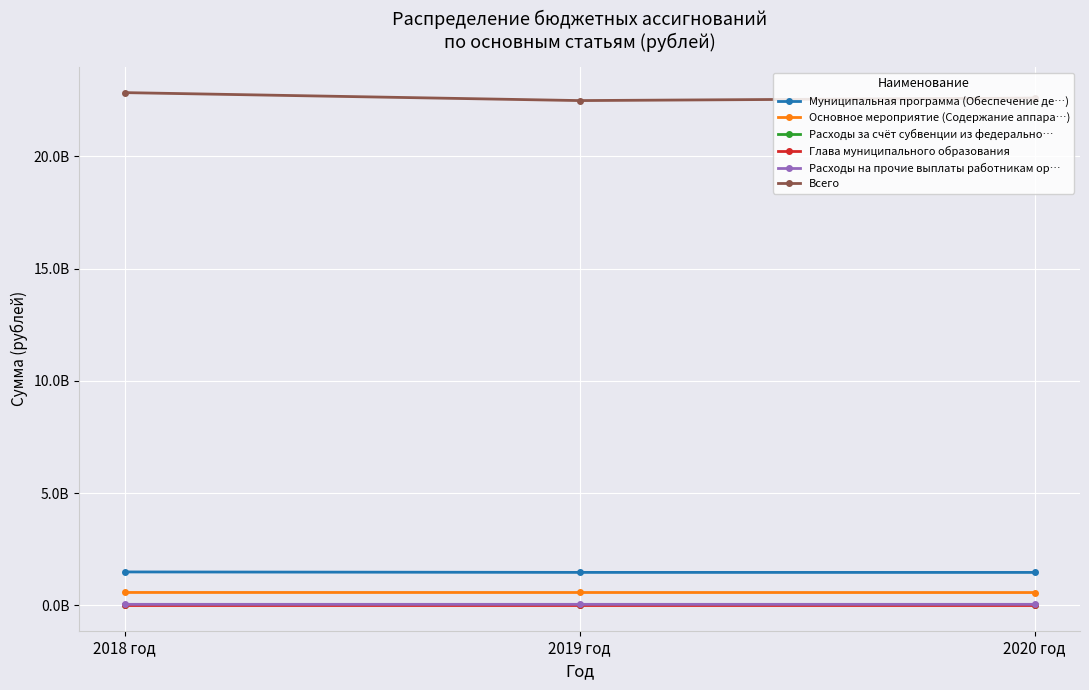

What are all the series names shown in the legend?

Муниципальная программа (Обеспечение де…), Основное мероприятие (Содержание аппара…), Расходы за счёт субвенции из федерально…, Глава муниципального образования, Расходы на прочие выплаты работникам ор…, Всего